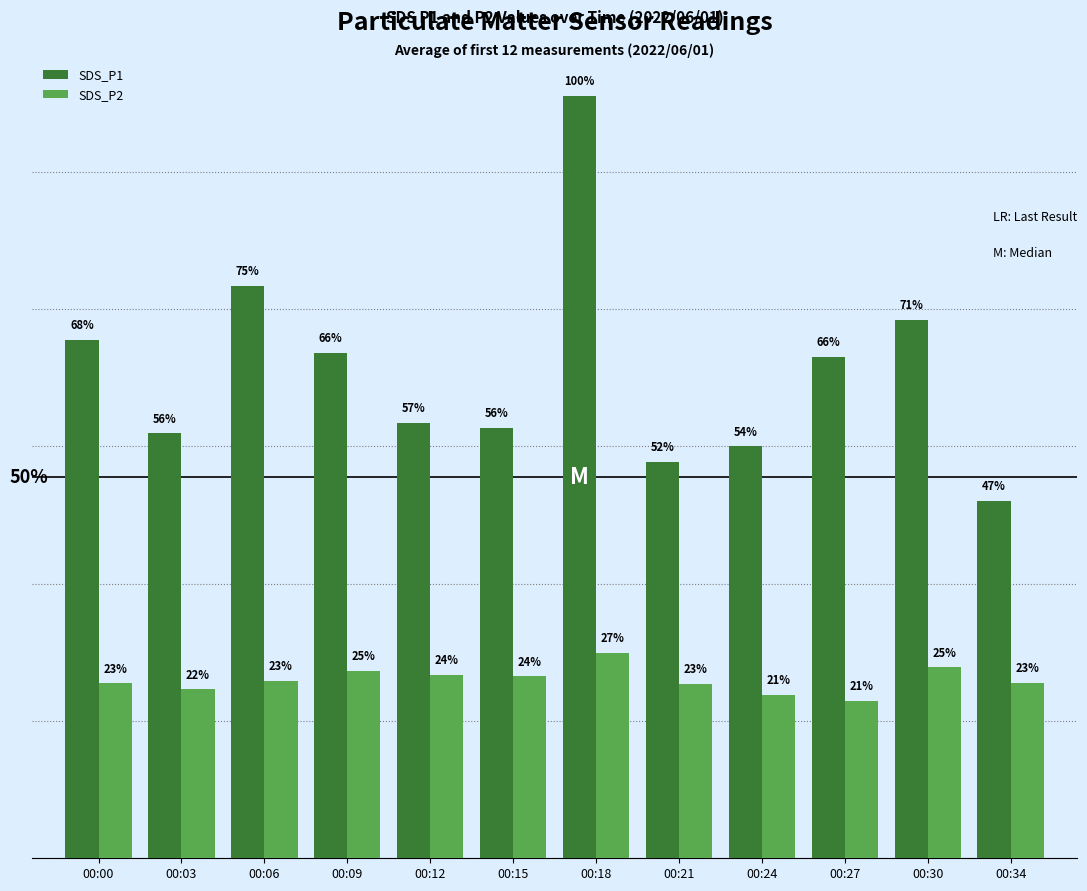

The value of SDS_P2 at 00:34 is 6.4. True or false?

True